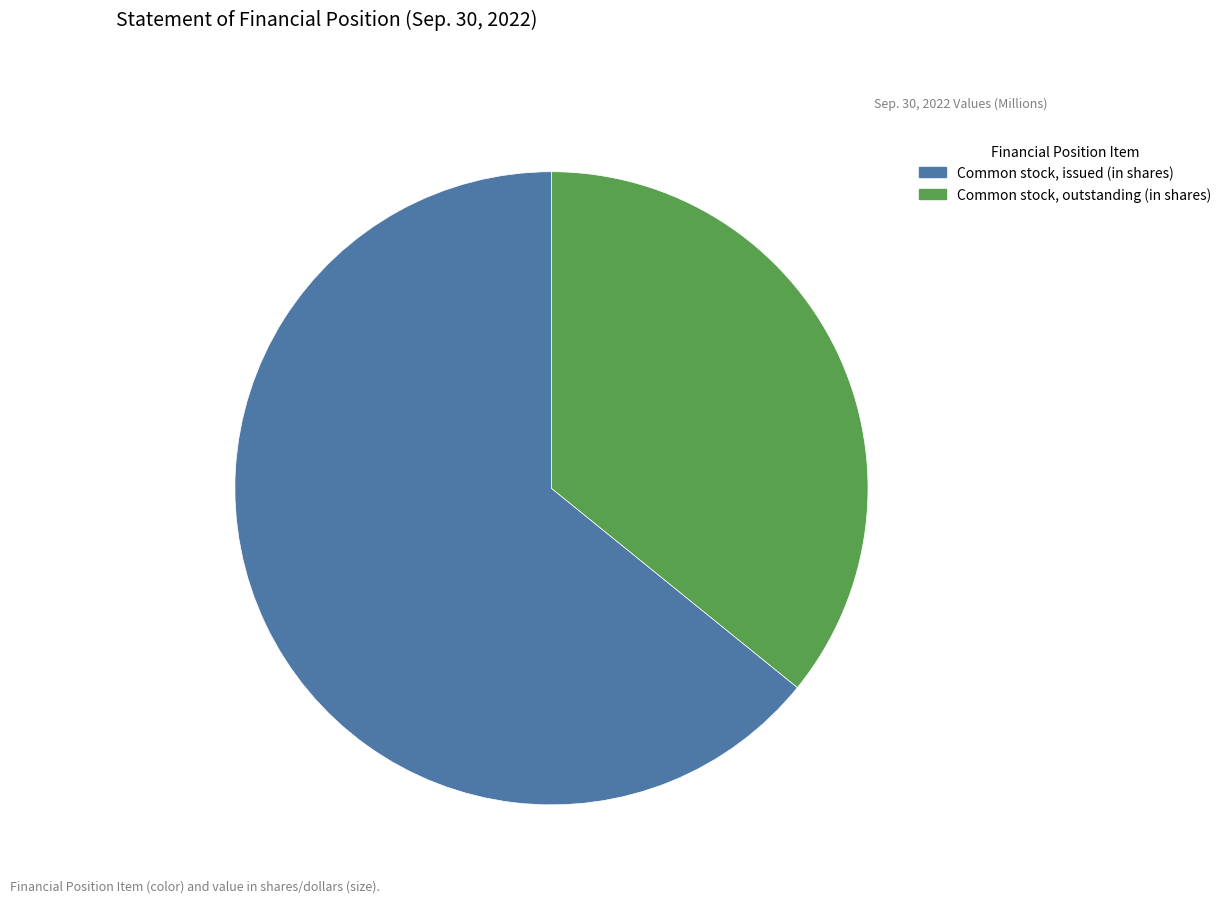

How many slices are in this pie chart?

2